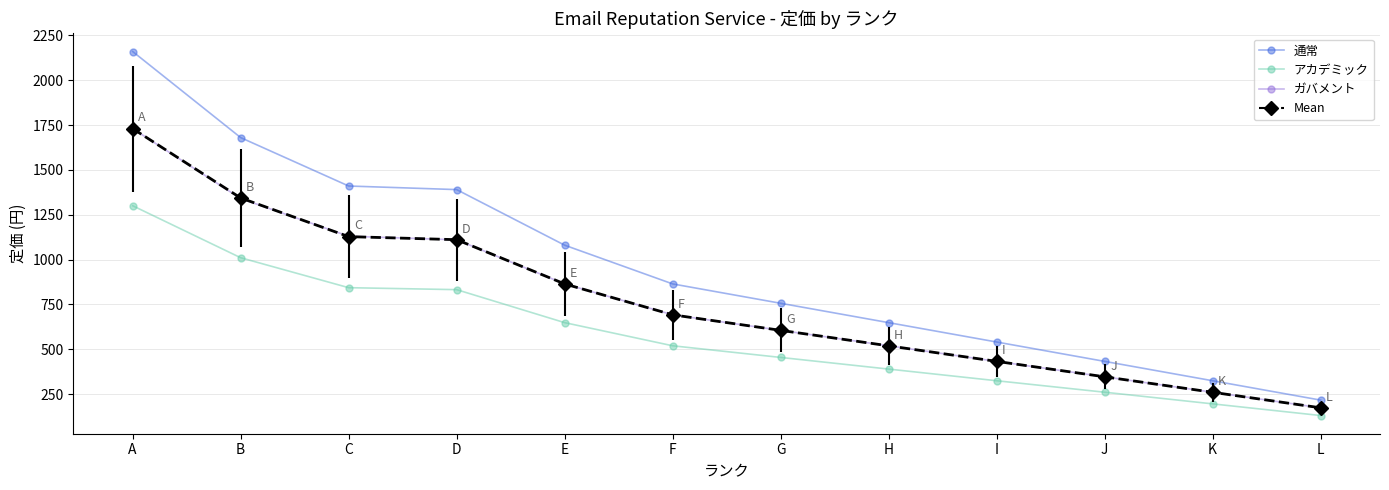

True or false: 通常 has a value of 2371.9 at B.

False